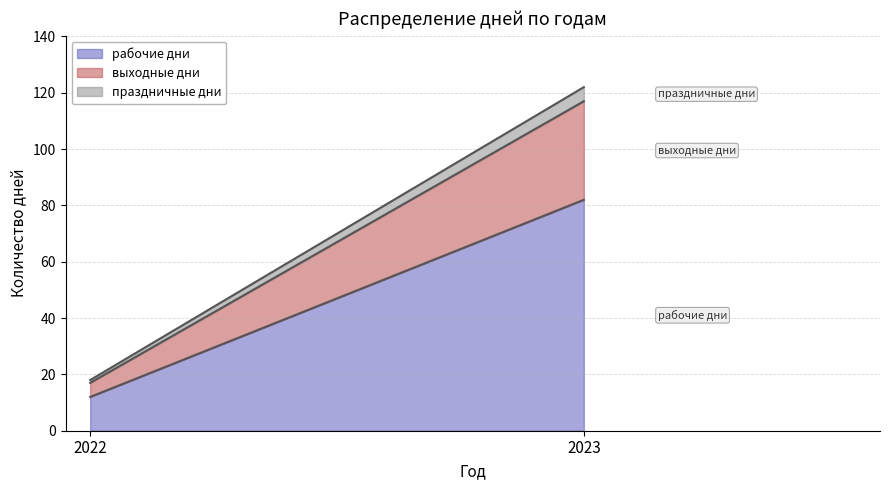

True or false: рабочие дни has a value of 7 at 2022.

False